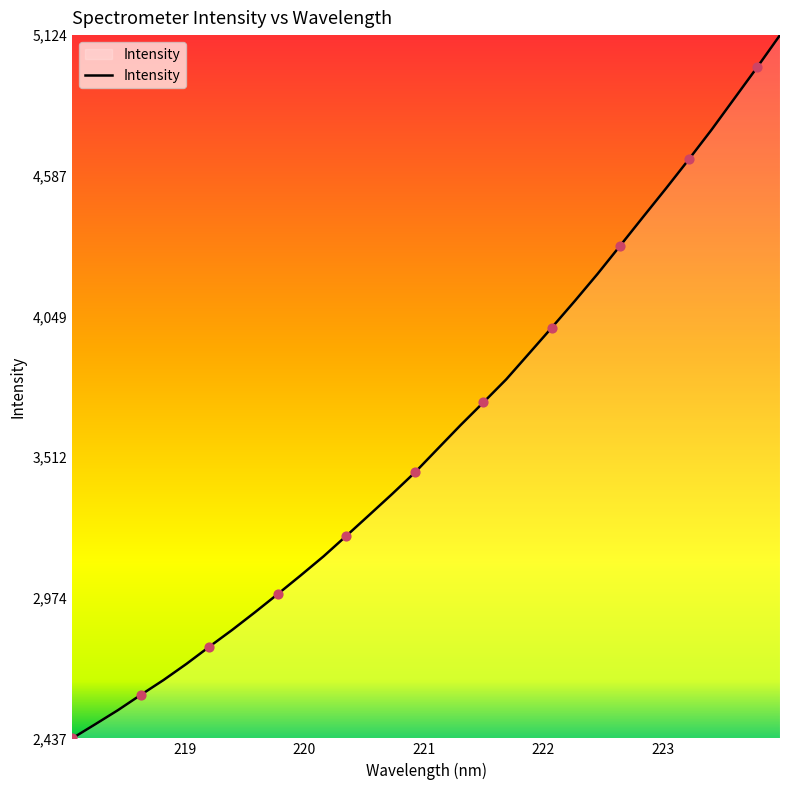

What is the difference between the maximum and minimum values?

2687.0